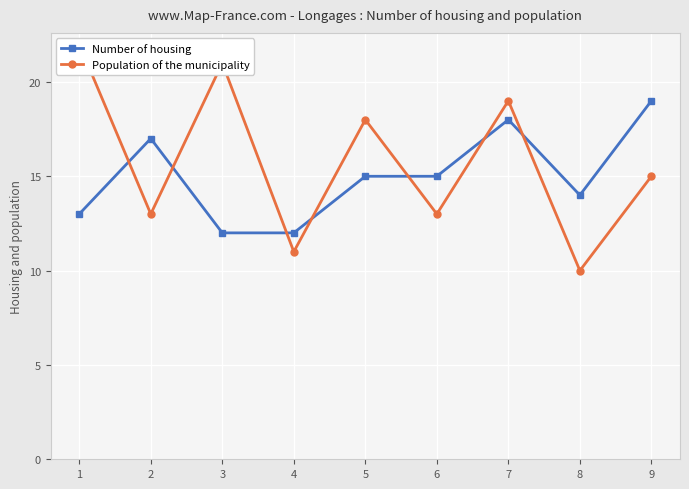

Rank the series at 6 from highest to lowest value.

Population of the municipality, Number of housing